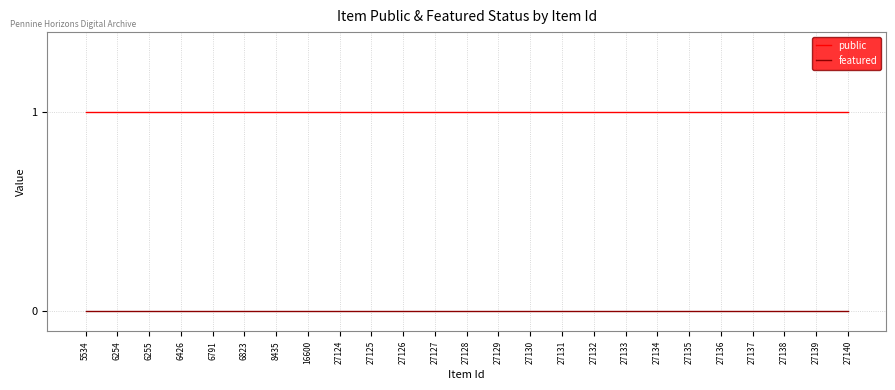

True or false: featured and public intersect in this chart.

False